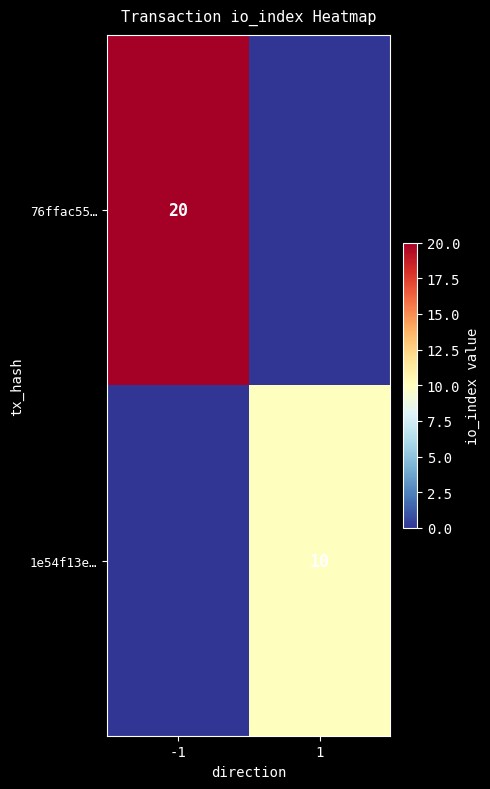

Is it true that 1e54f13e… equals 10 at 1?

True